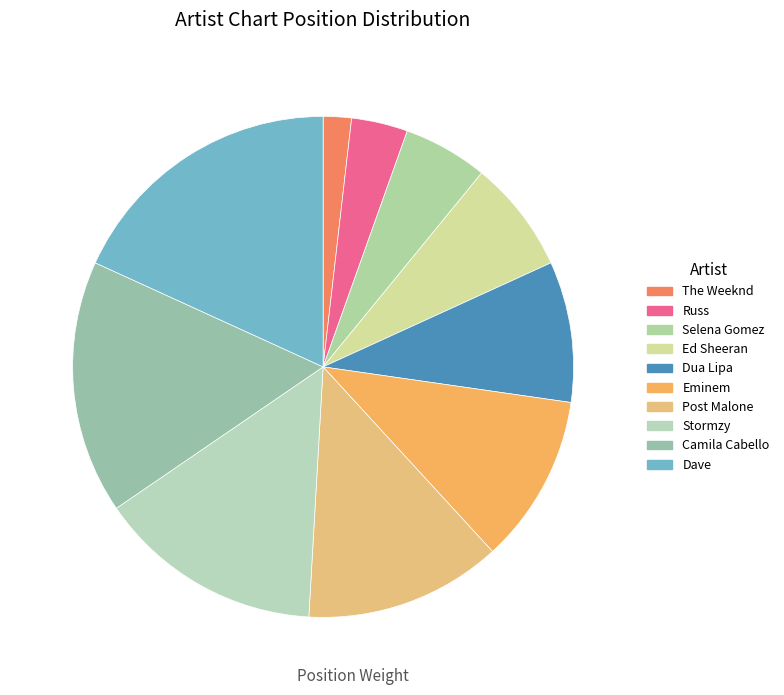

Does Camila Cabello represent more than half of the total?

No